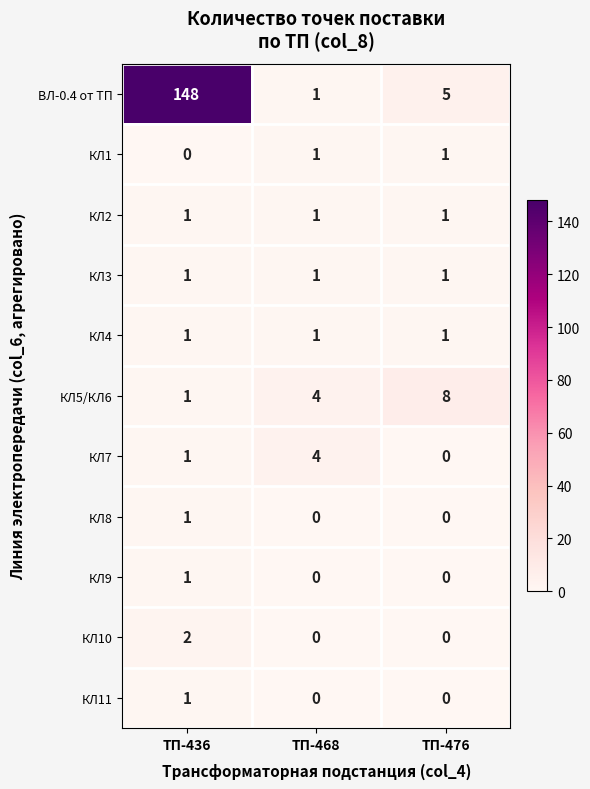

How many КЛ11 values are between 0 and 1?

3